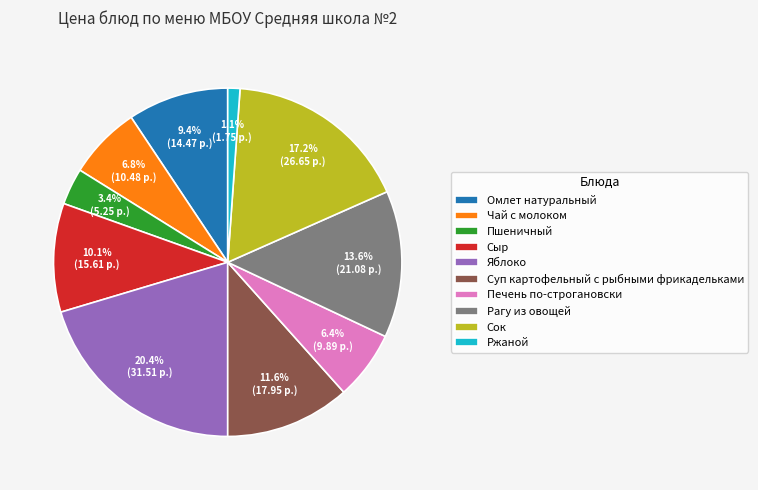

The Ржаной slice represents 7% of the pie. True or false?

False